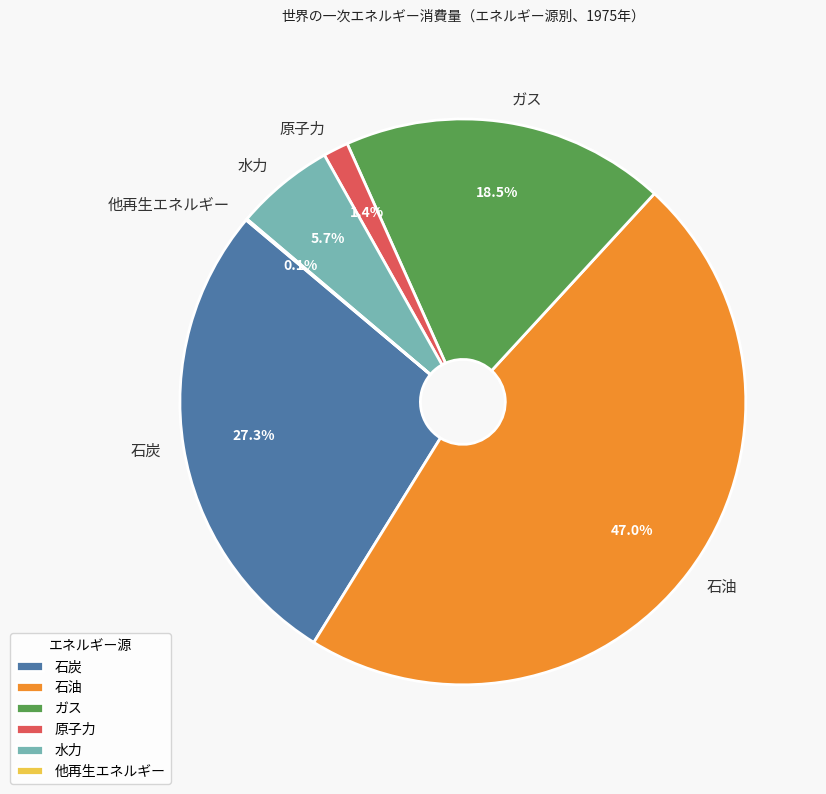

Is there any slice that represents more than half of the pie?

No